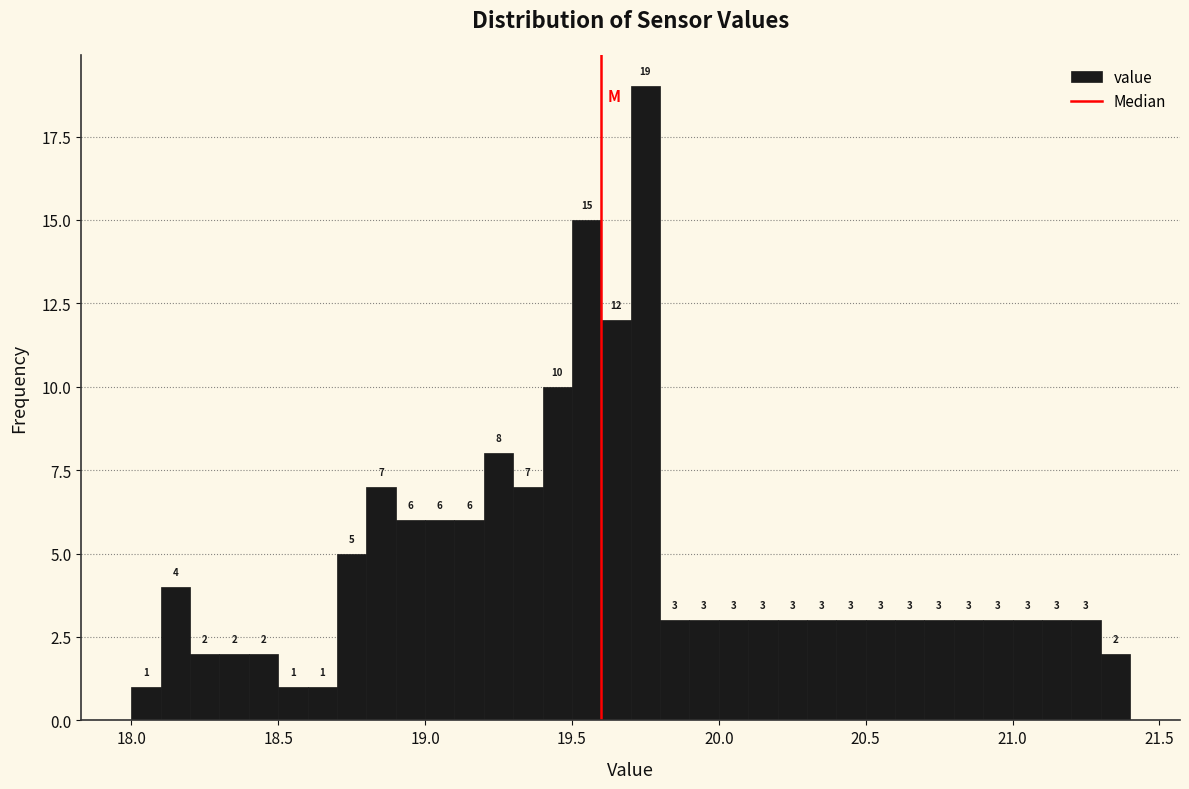

Around what value on the x-axis is the tallest bar? Give the approximate position of its centre, as read against the axis.

19.75